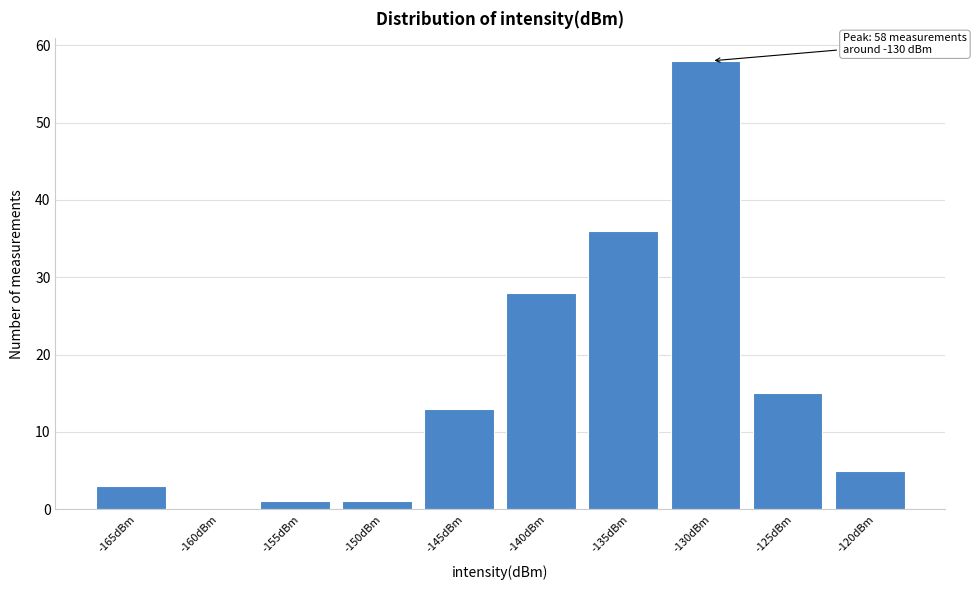

Reading right to left, list all the values displayed in this chart.

-120dBm=5	-125dBm=15	-130dBm=58	-135dBm=36	-140dBm=28	-145dBm=13	-150dBm=1	-155dBm=1	-160dBm=0	-165dBm=3